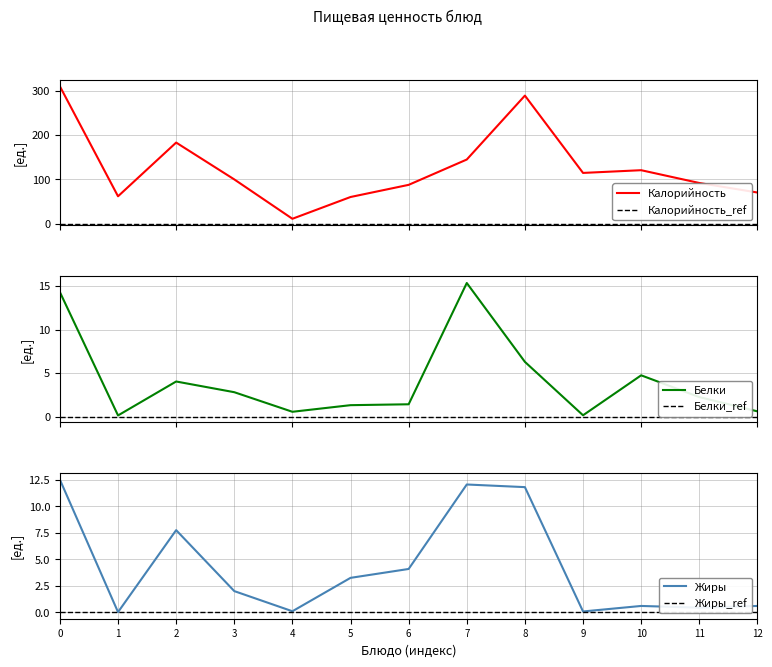

The Жиры series shows 0.9 at 5. True or false?

False